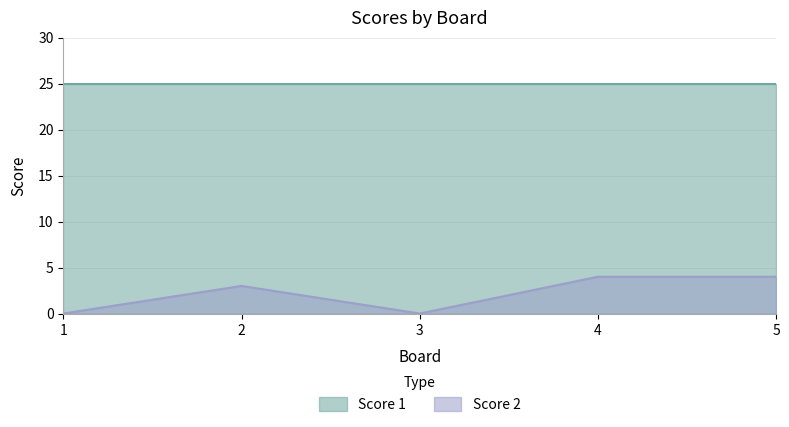

Rank the series at 5 from lowest to highest value.

Score 2, Score 1